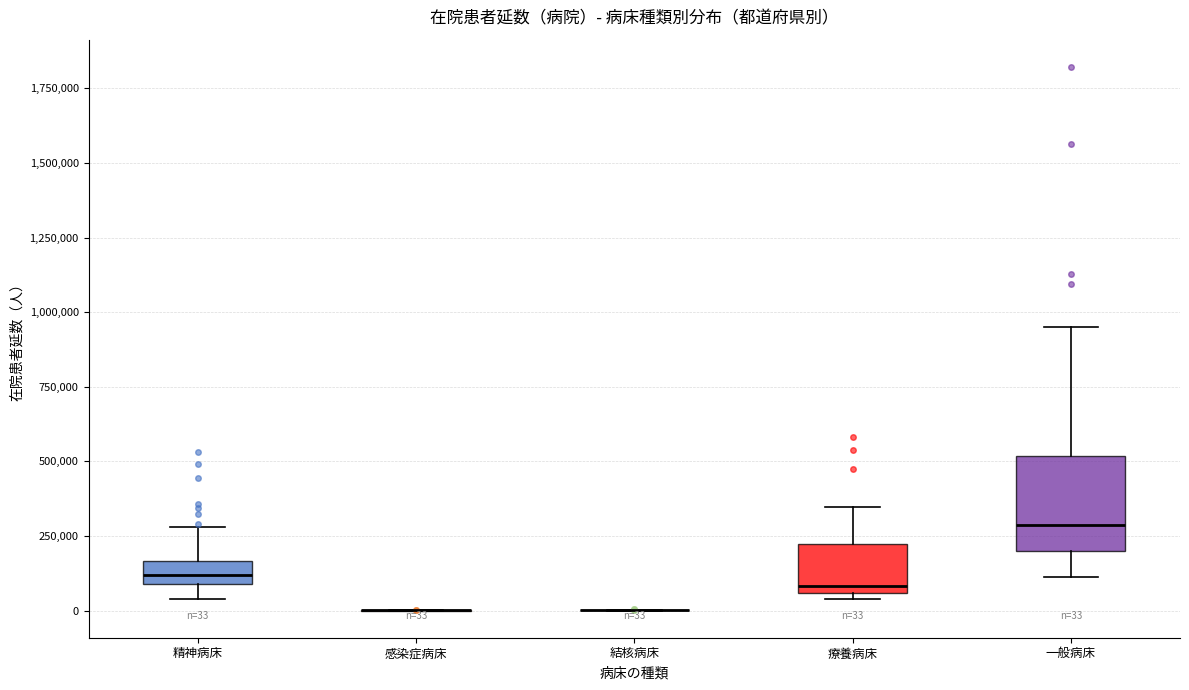

Which box is the tallest, from its lower edge to its upper edge?

一般病床